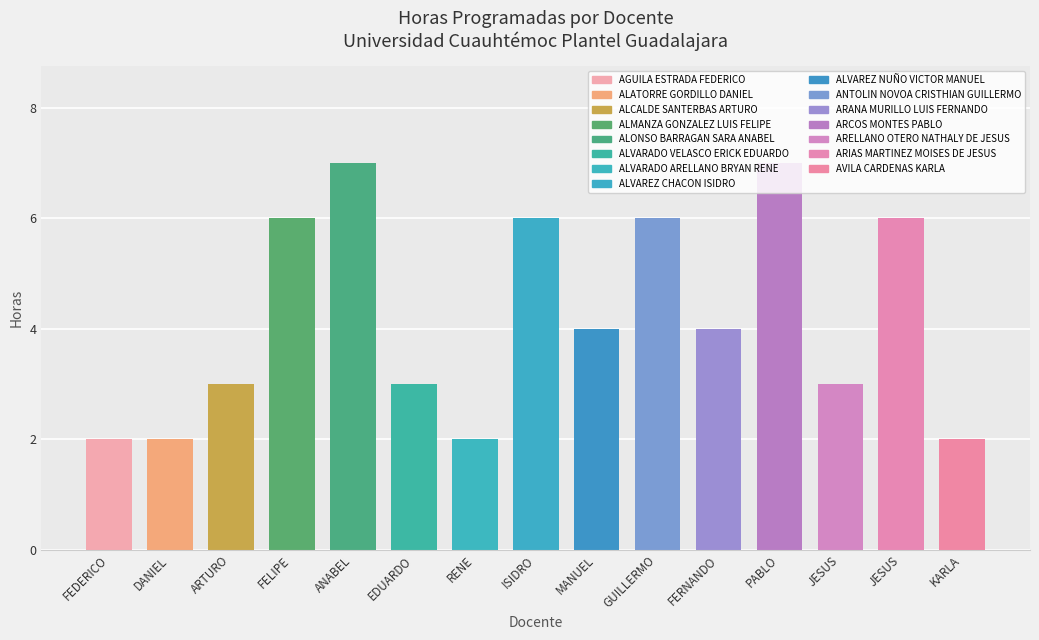

What is the sum of all Horas programadas values?

63